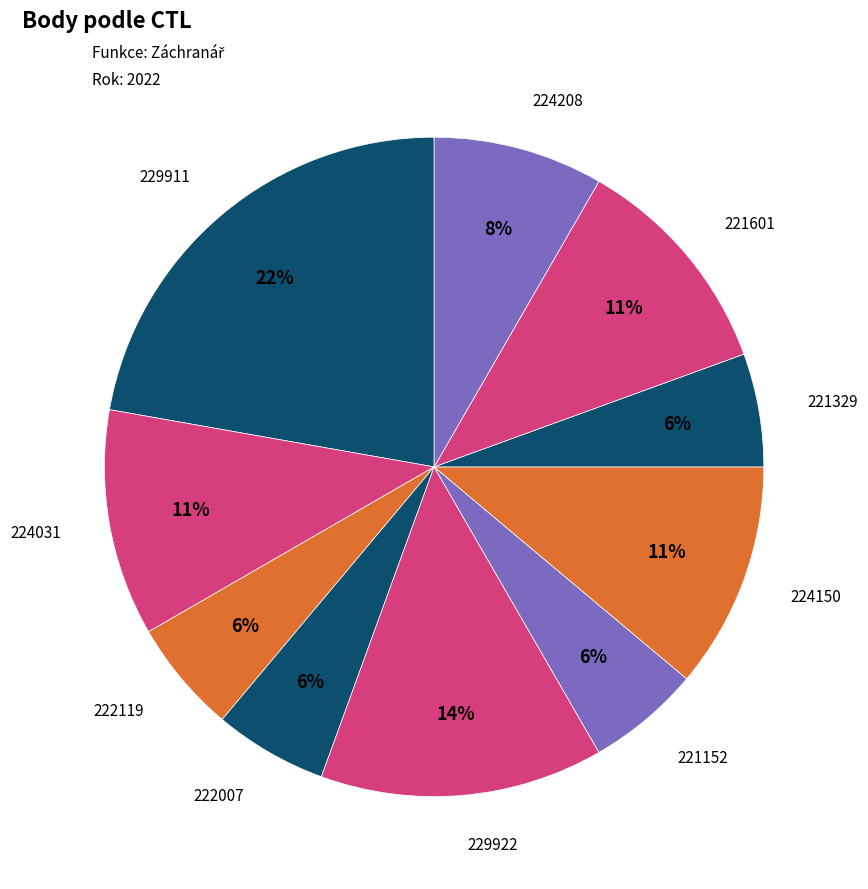

How many segments does this pie chart have?

10